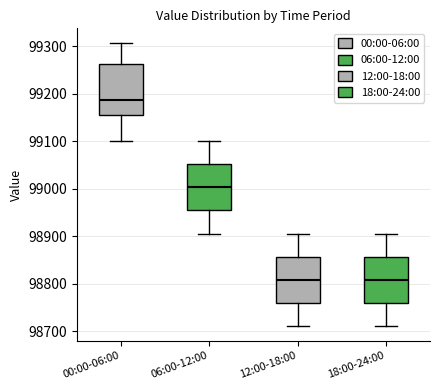

Reading left to right, read every box against the y-axis: the position of its median line, the range the box covers, and the ends of its whiskers. The values are not printed on the chart, so give them approximately, as read against the axis.

00:00-06:00: median 99190, box 99150 to 99260, whiskers 99100 to 99310
06:00-12:00: median 99000, box 98950 to 99050, whiskers 98910 to 99100
12:00-18:00: median 98810, box 98760 to 98860, whiskers 98710 to 98910
18:00-24:00: median 98810, box 98760 to 98860, whiskers 98710 to 98910